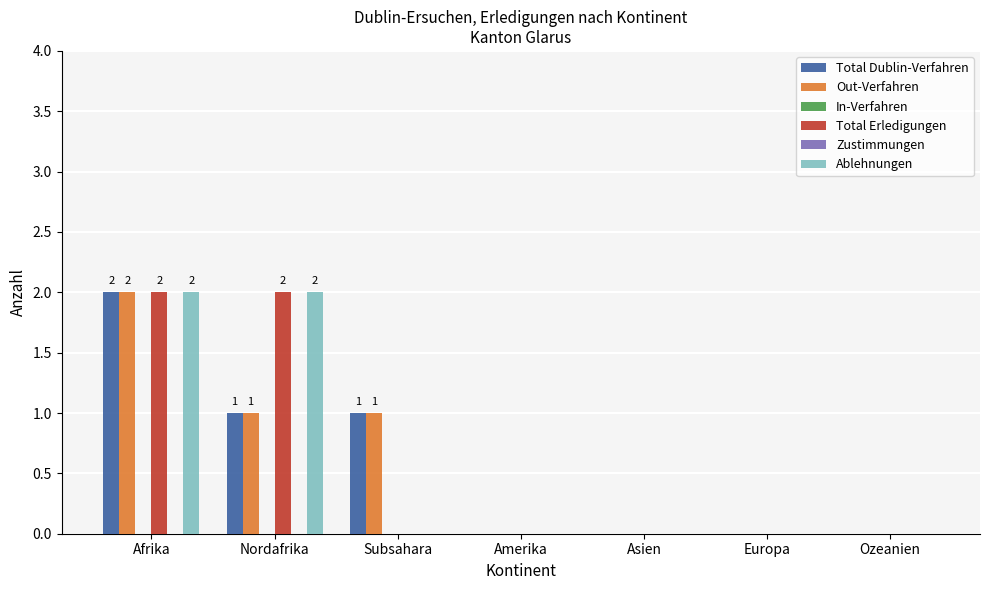

What is the label of the 3rd bar from the right?

Asien